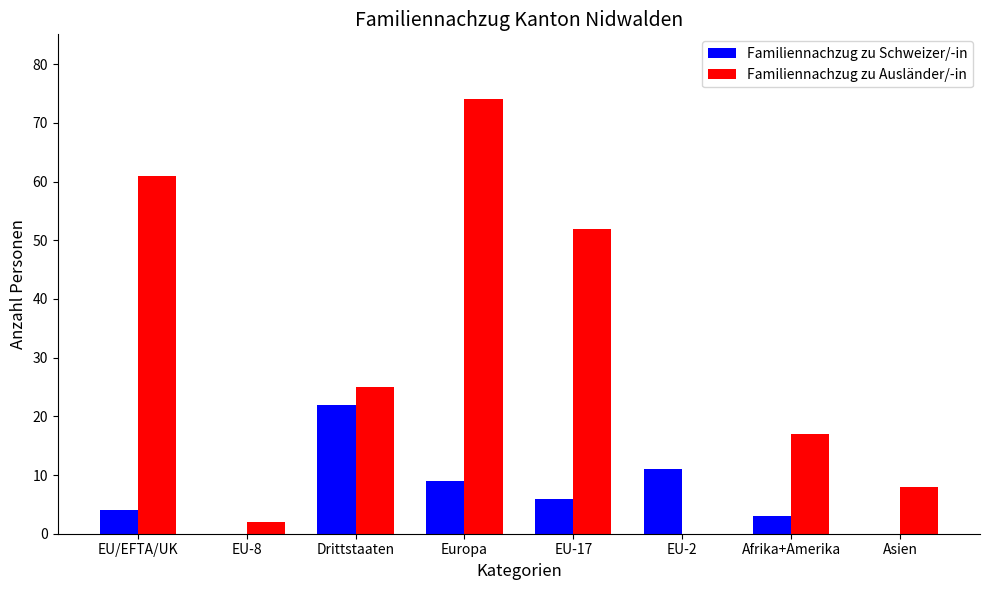

Count the number of data series in this chart.

2